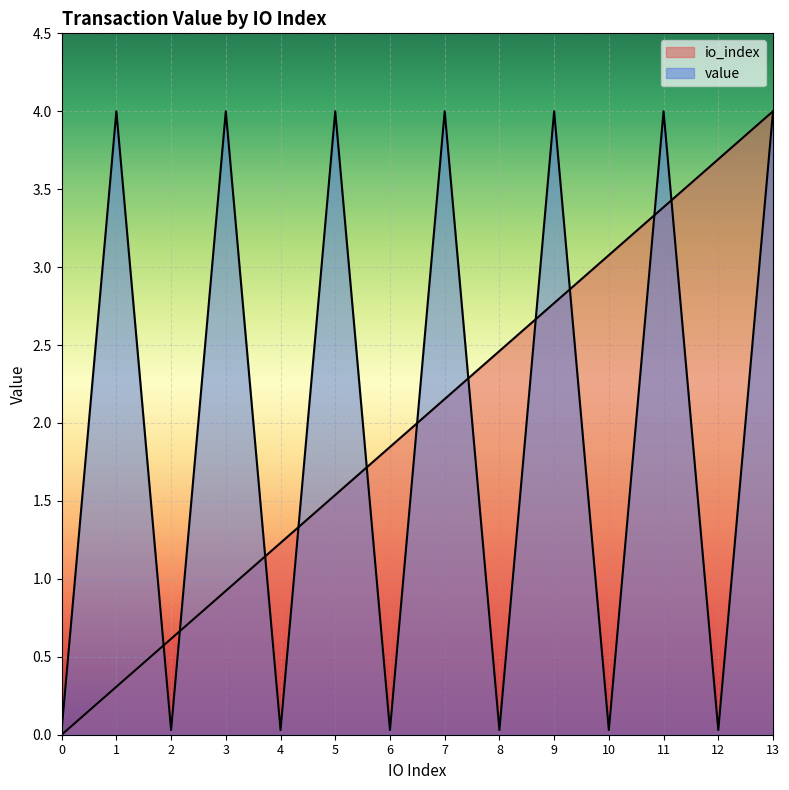

What is the total value across all series at 12?

3.7